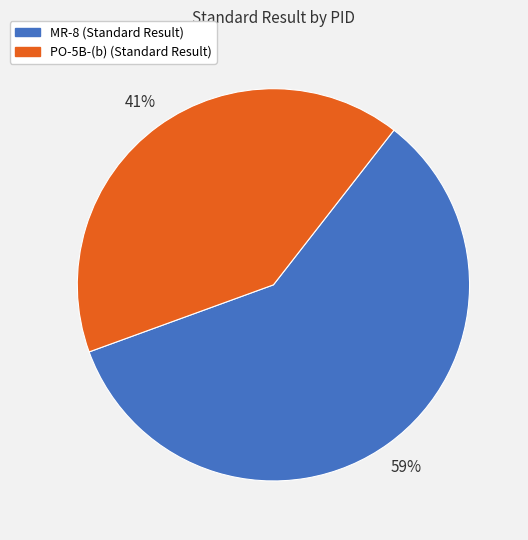

Which slice is the largest?

MR-8